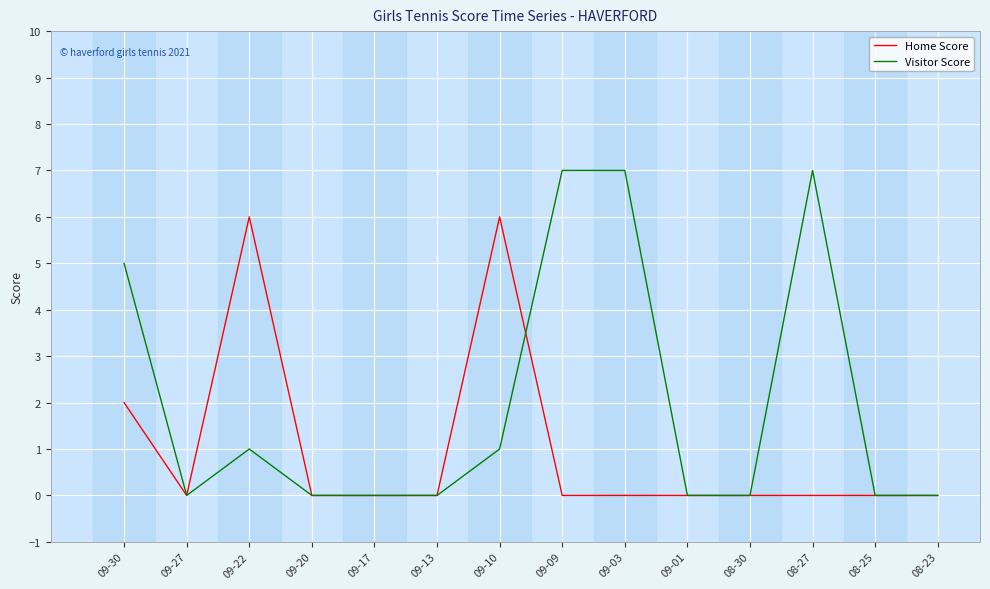

Is it true that Visitor Score equals 0 at 09-13?

True